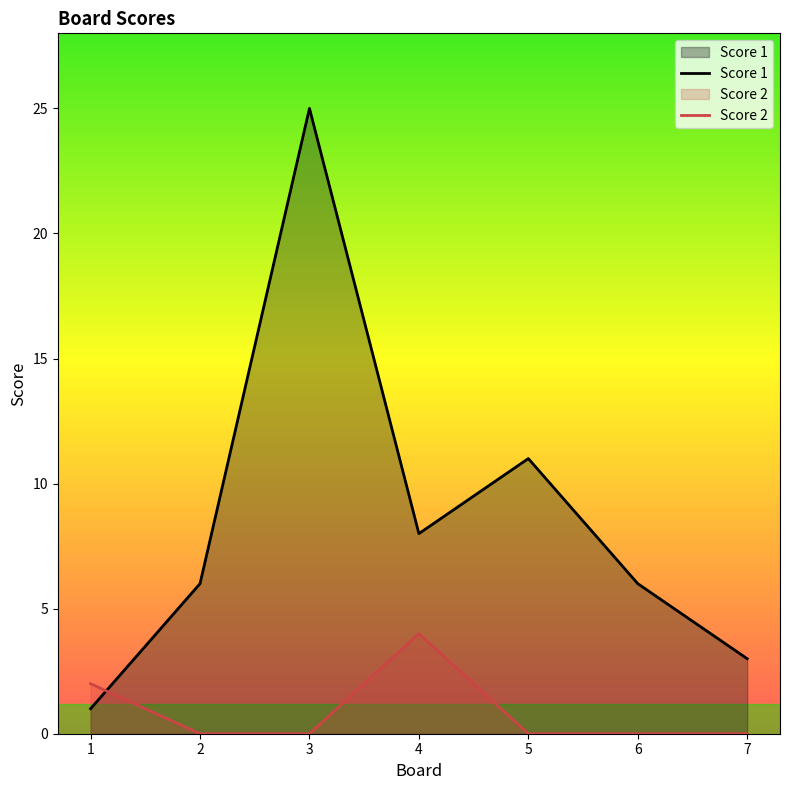

Which series has the largest total across all categories?

Score 1